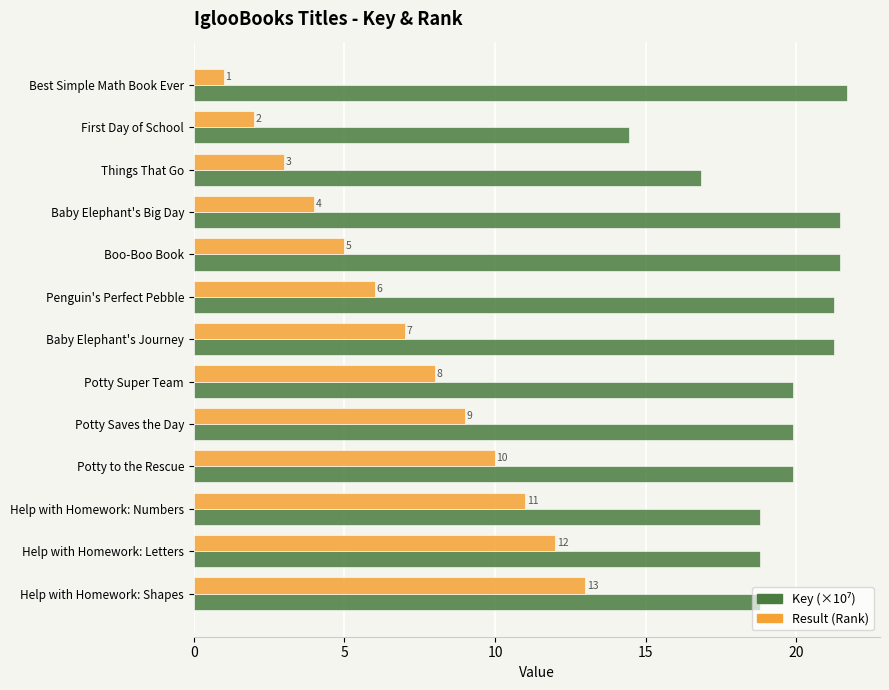

What is the approximate value of Result (Rank) at Help with Homework: Shapes?

13.0